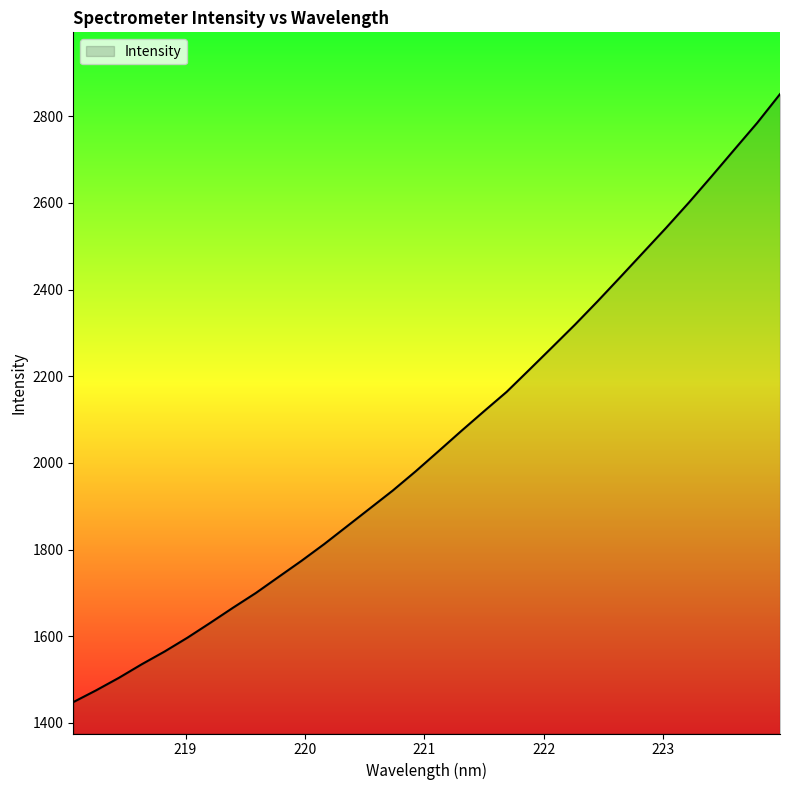

True or false: the data has more than 1 interior local peaks.

False